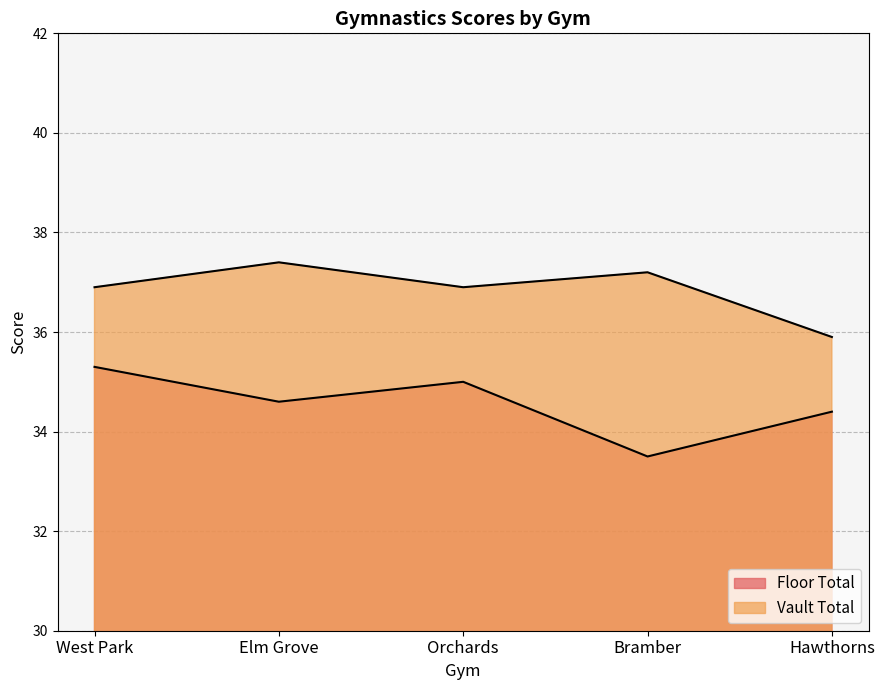

True or false: Vault Total and Floor Total cross at least once.

False